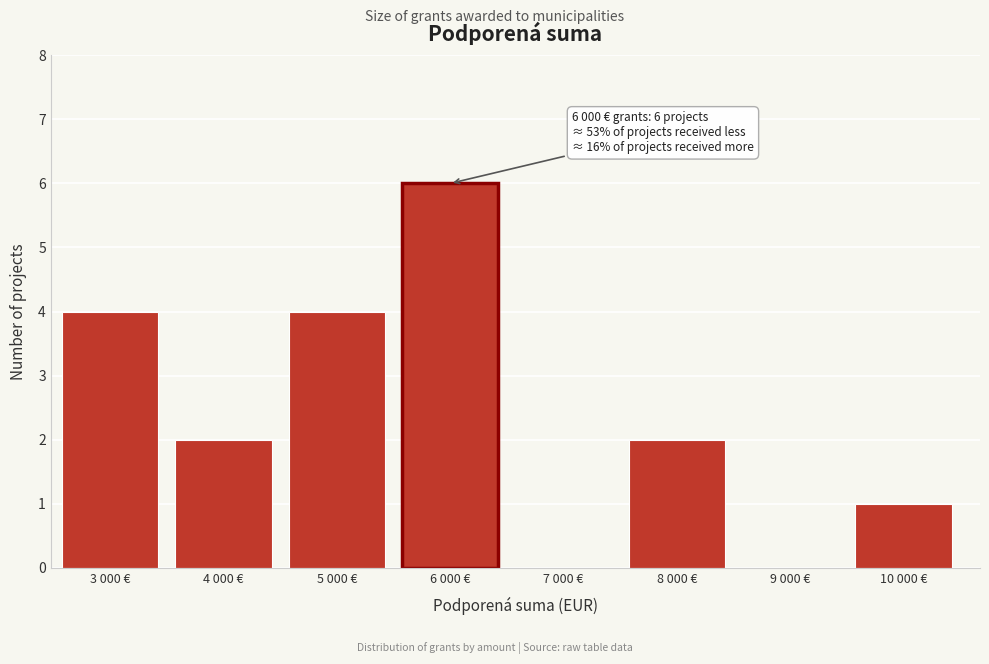

Reading right to left, list all the values displayed in this chart.

10 000 €=1	9 000 €=0	8 000 €=2	7 000 €=0	6 000 €=6	5 000 €=4	4 000 €=2	3 000 €=4